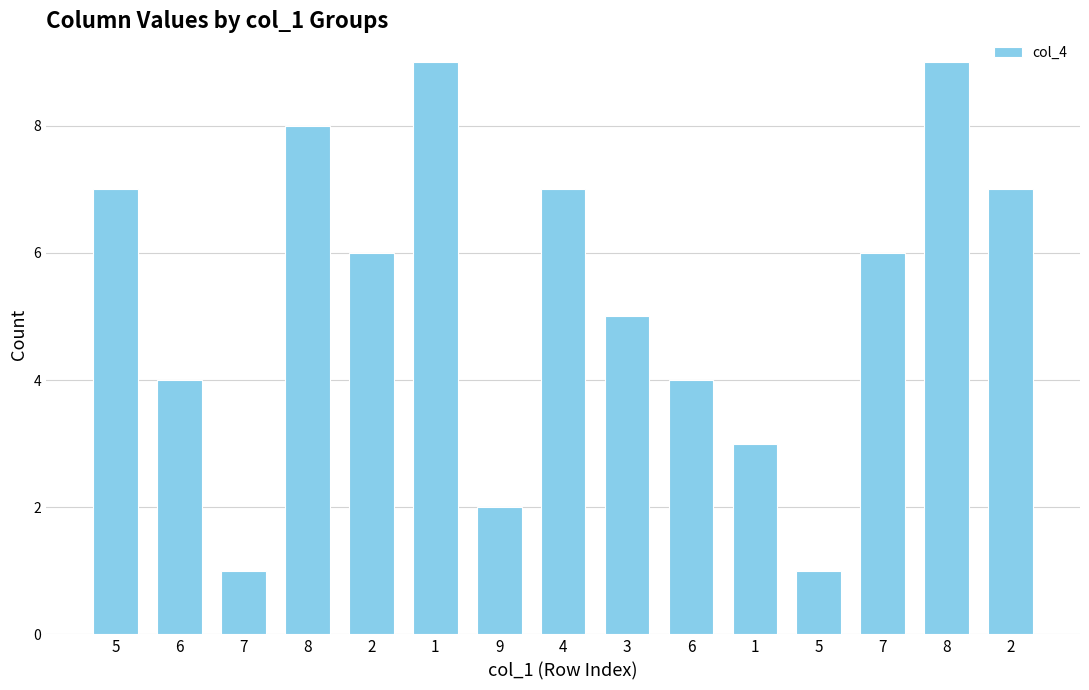

Rank the categories by value from highest to lowest.

1, 8, 8, 5, 4, 2, 2, 7, 3, 6, 6, 1, 9, 7, 5